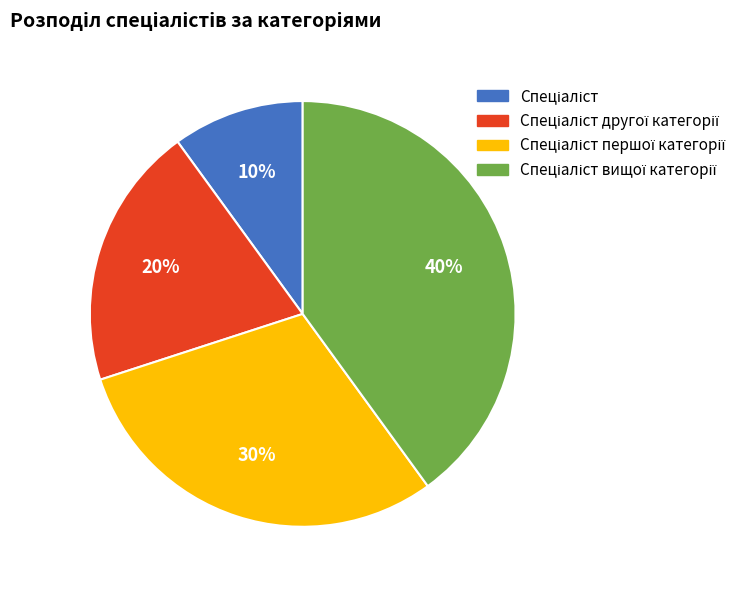

Is there any slice that represents more than half of the pie?

No